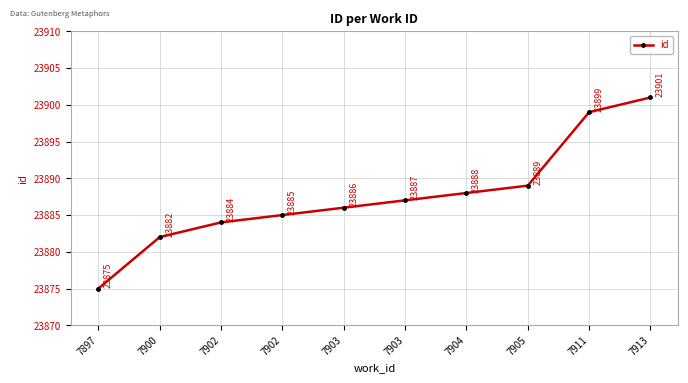

List the labels in order of value, largest first.

7913, 7911, 7905, 7904, 7903, 7903, 7902, 7902, 7900, 7897